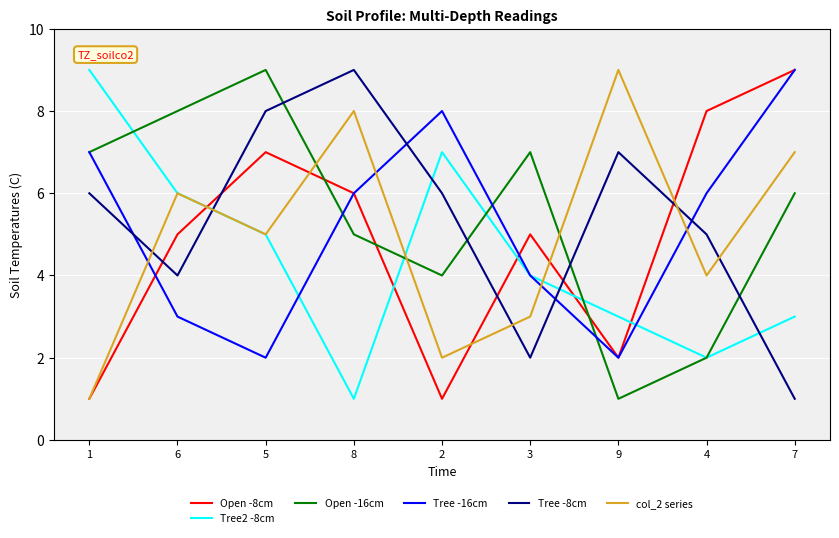

Which series changed the most between 2 and 9?

col_2 series